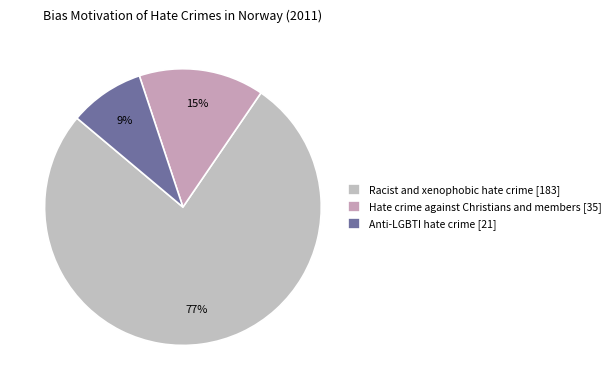

Is Hate crime against Christians and members the majority of the pie?

No